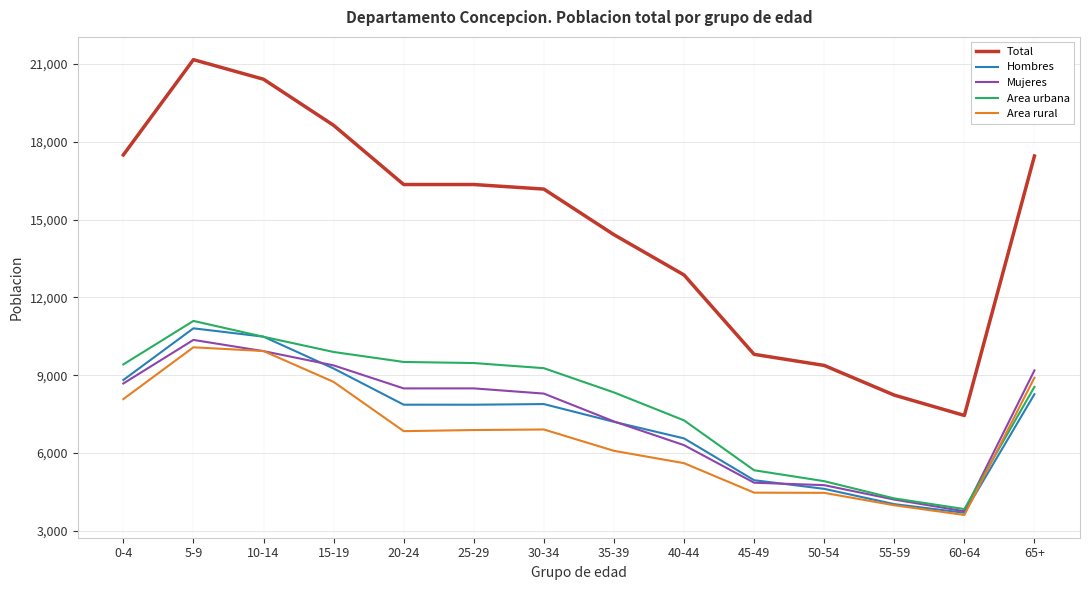

Which series has the largest range (max minus min)?

Total